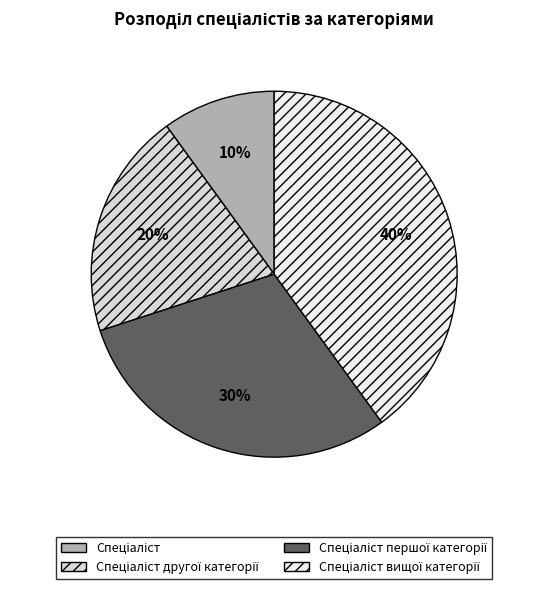

To the nearest percent, what is the average slice percentage?

25%